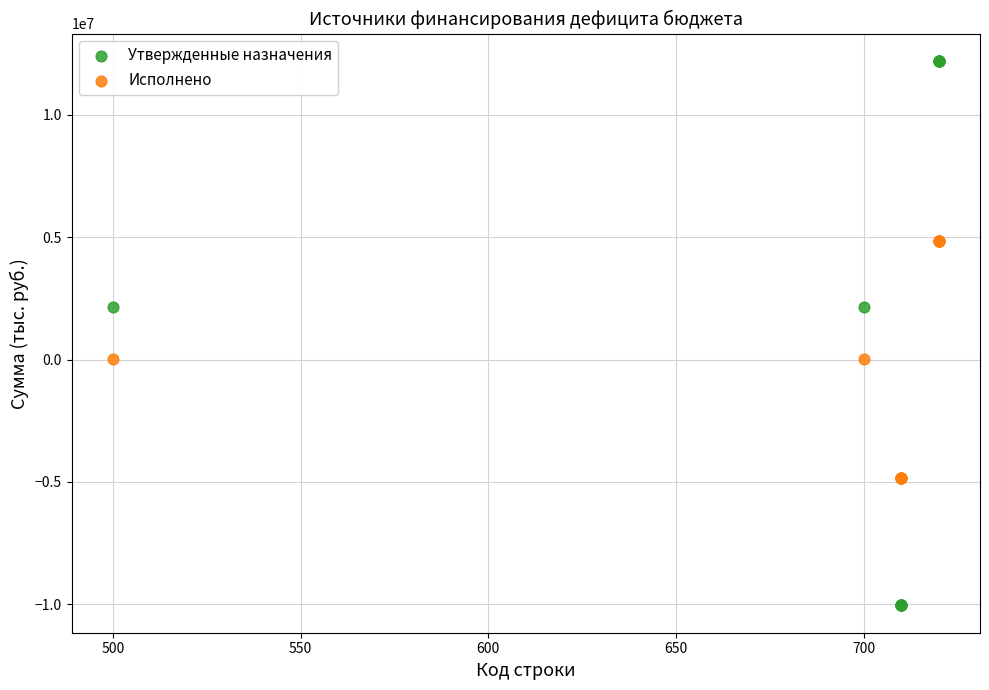

Which series reaches the maximum Y coordinate?

Утвержденные назначения